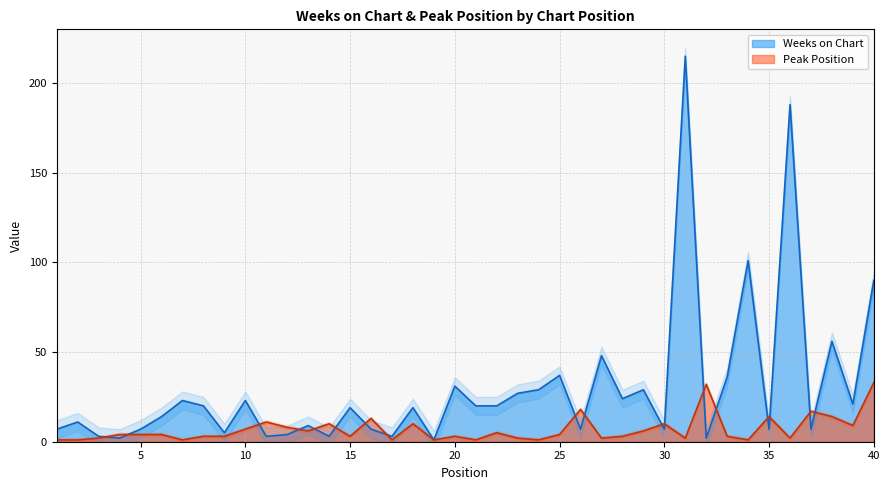

List the labels in order of Peak Position value, smallest first.

1, 2, 7, 17, 19, 21, 24, 34, 3, 23, 27, 31, 36, 8, 9, 15, 20, 28, 33, 4, 5, 6, 25, 22, 13, 29, 10, 12, 39, 14, 18, 30, 11, 16, 35, 38, 37, 26, 32, 40